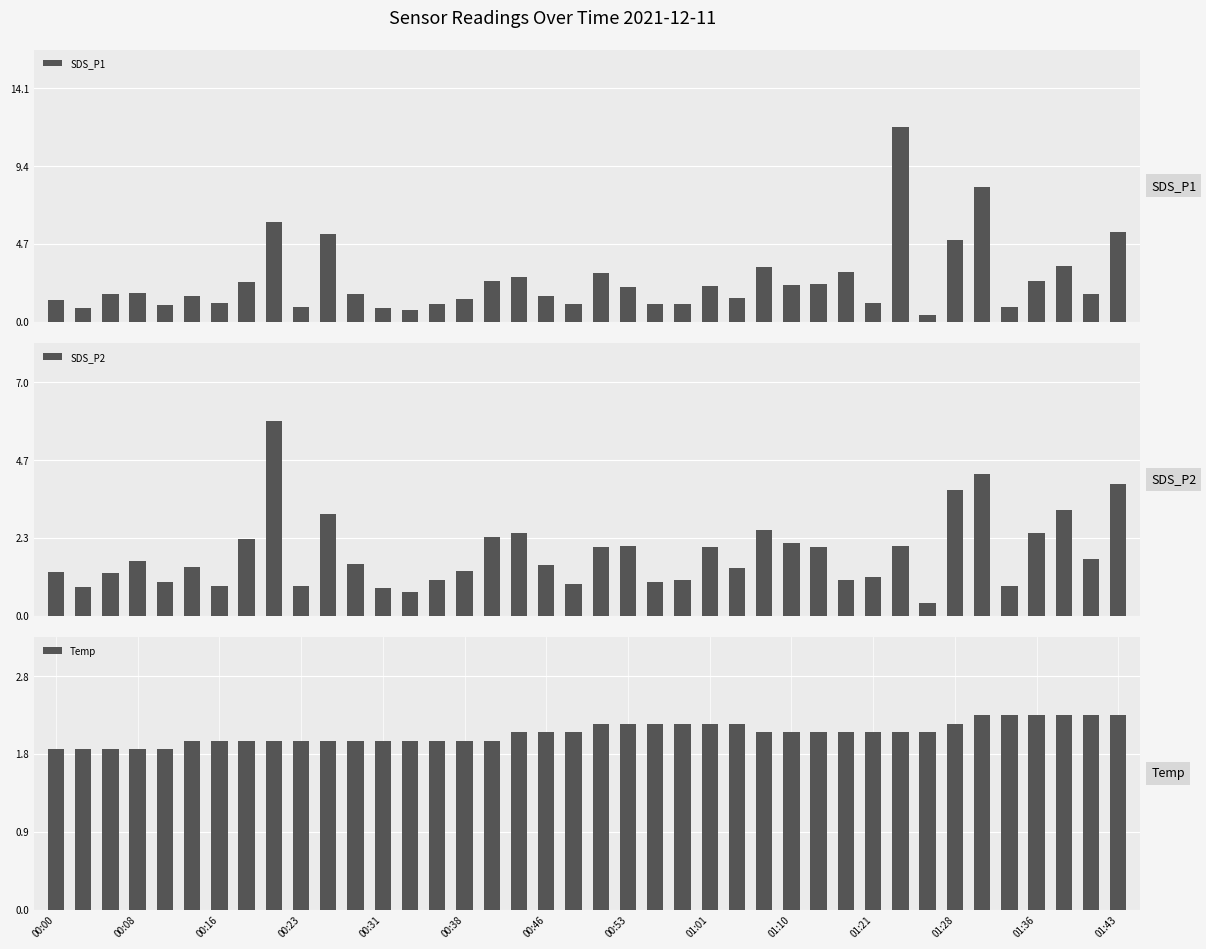

What is the difference between the maximum and minimum values in the SDS_P1 series?

11.3